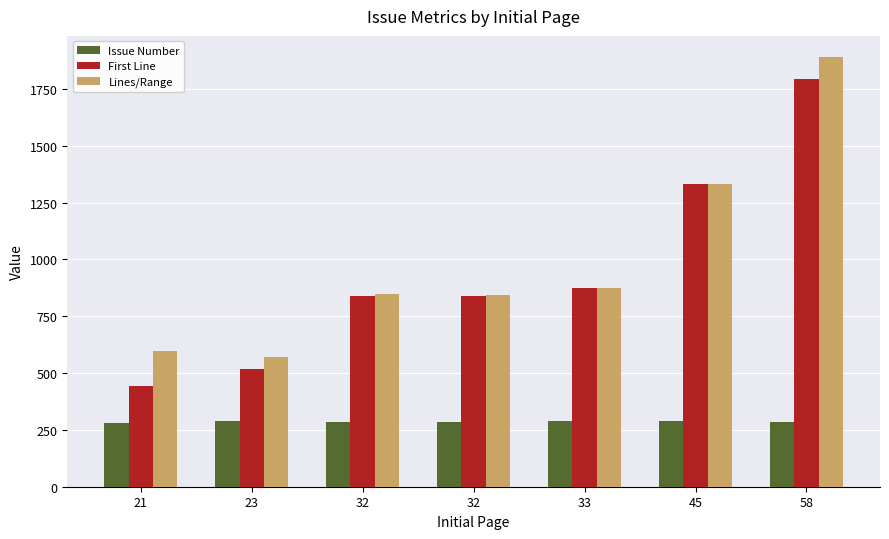

List the series in order of their peak value, highest first.

Lines/Range, First Line, Issue Number